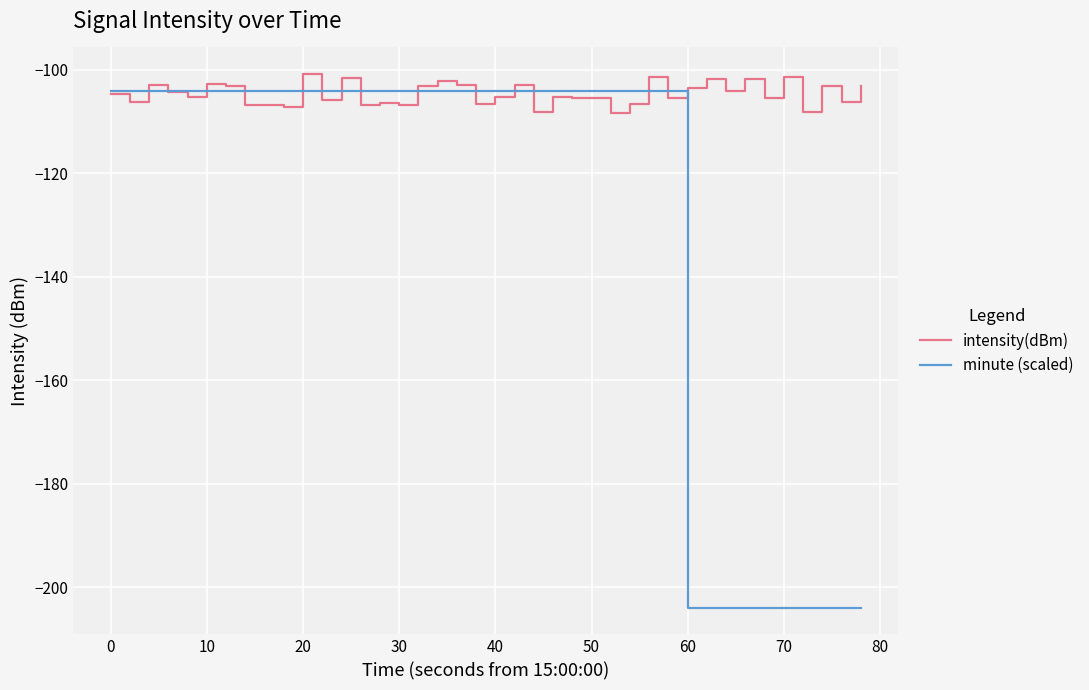

Which series has the largest total across all categories?

intensity(dBm)